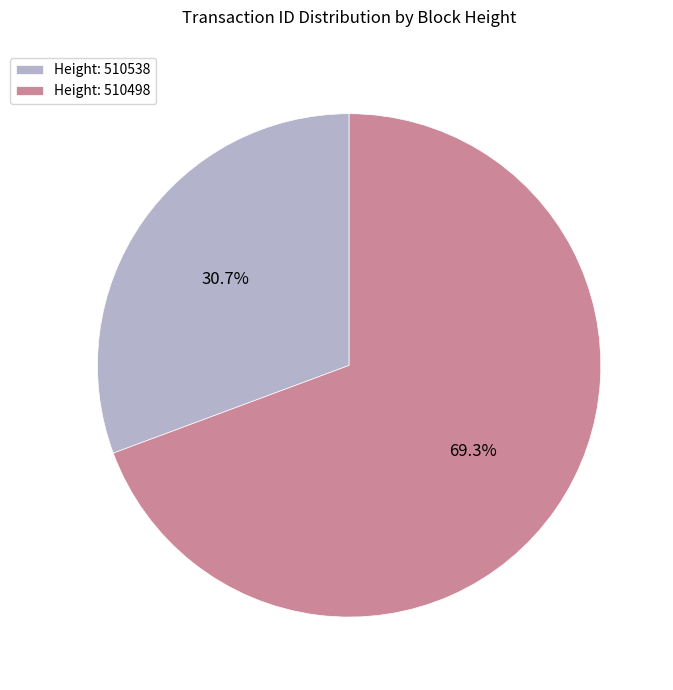

Approximately how many times larger is the value at Height: 510498 compared to Height: 510538?

2.3